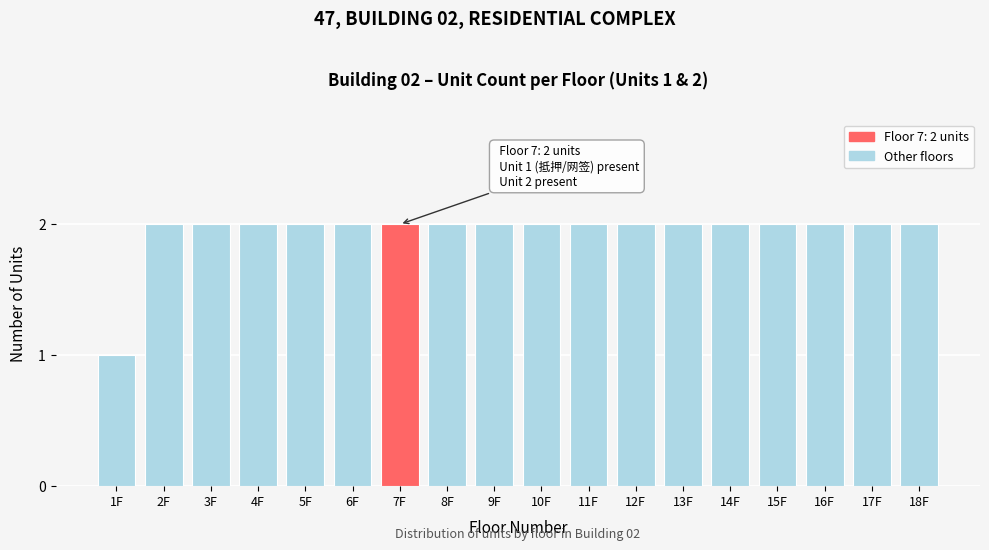

Reading right to left, extract all data points from this chart.

18F=2	17F=2	16F=2	15F=2	14F=2	13F=2	12F=2	11F=2	10F=2	9F=2	8F=2	7F=2	6F=2	5F=2	4F=2	3F=2	2F=2	1F=1